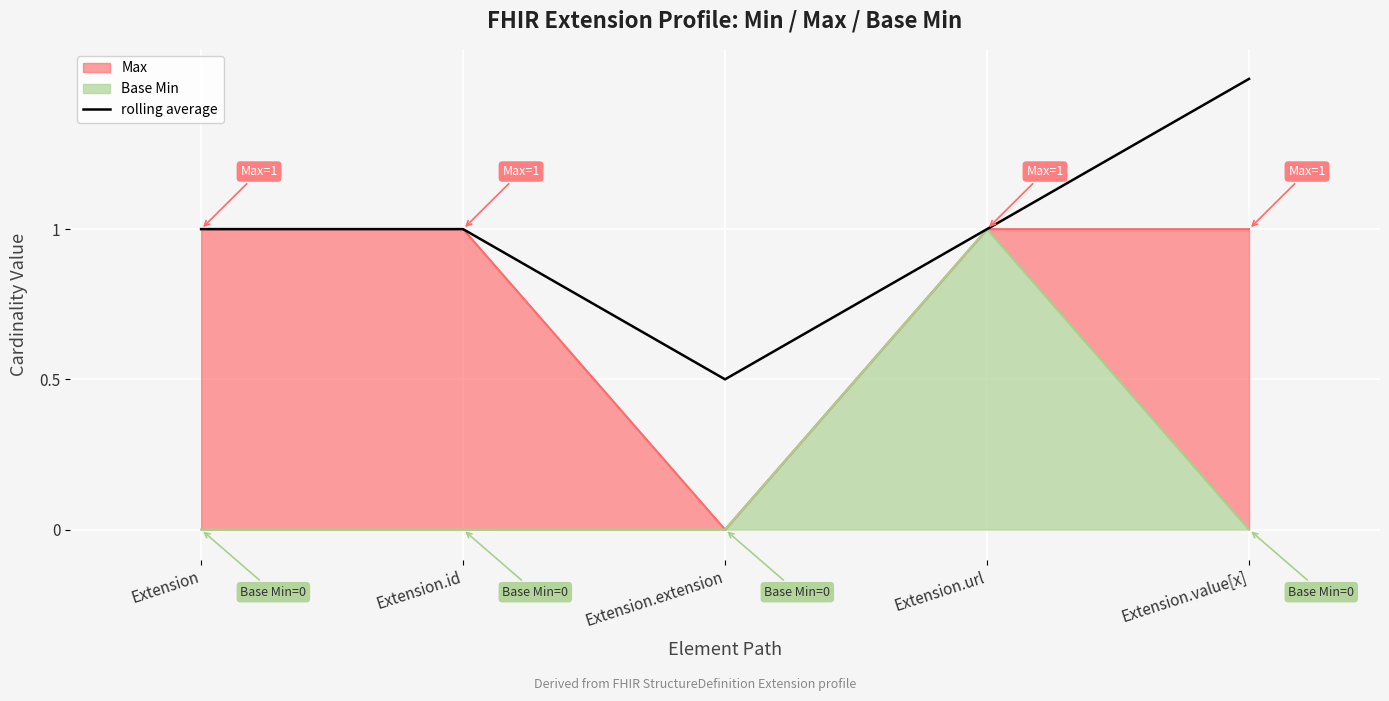

List the labels in order of value, largest first.

Extension.value[x], Extension, Extension.id, Extension.url, Extension.extension